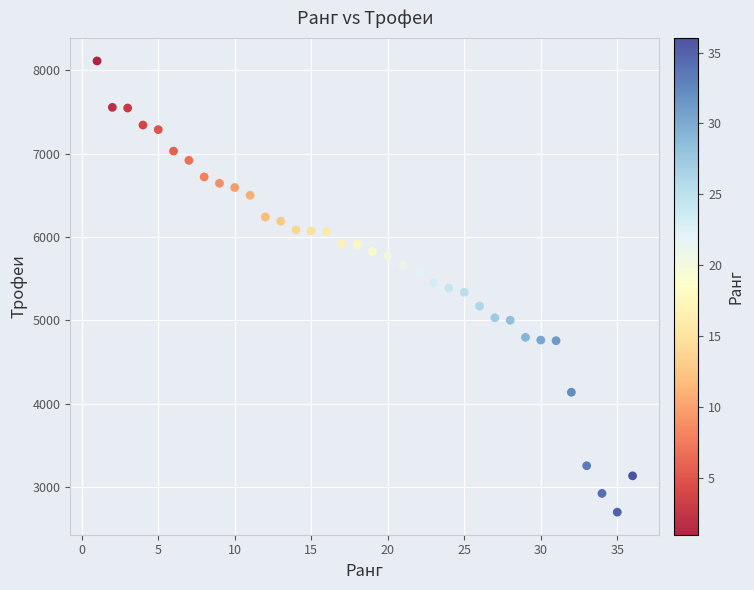

What is the range of Y values (max minus min)?

5415